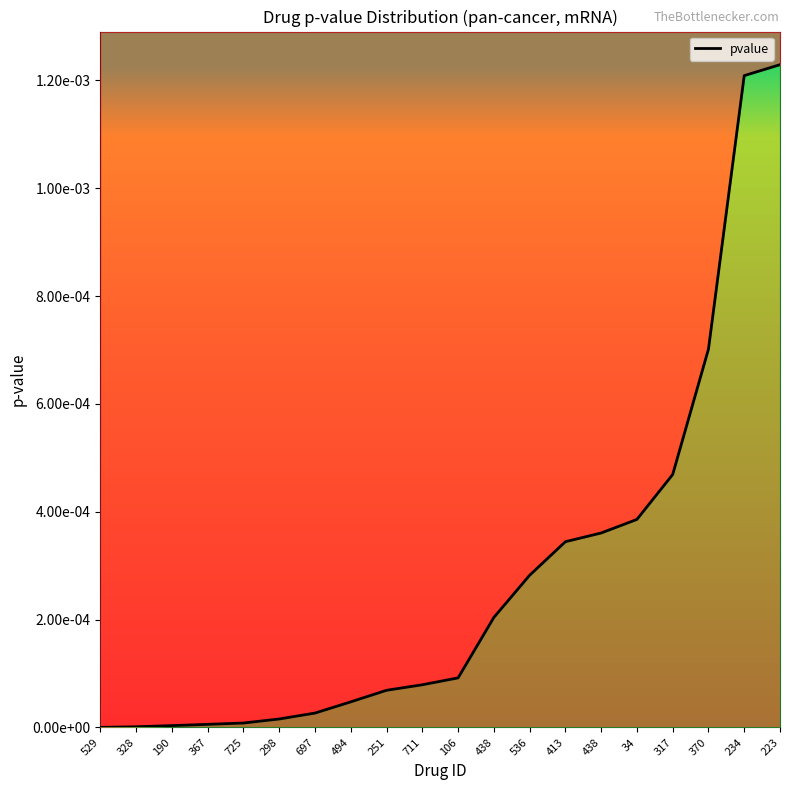

List the labels in order of value, smallest first.

529, 328, 190, 367, 725, 298, 697, 494, 251, 711, 106, 438, 536, 413, 438, 34, 317, 370, 234, 223